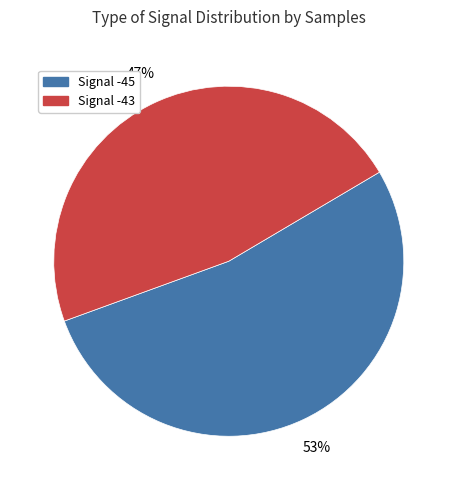

Is the sum of Signal -43 and Signal -45 greater than half?

Yes